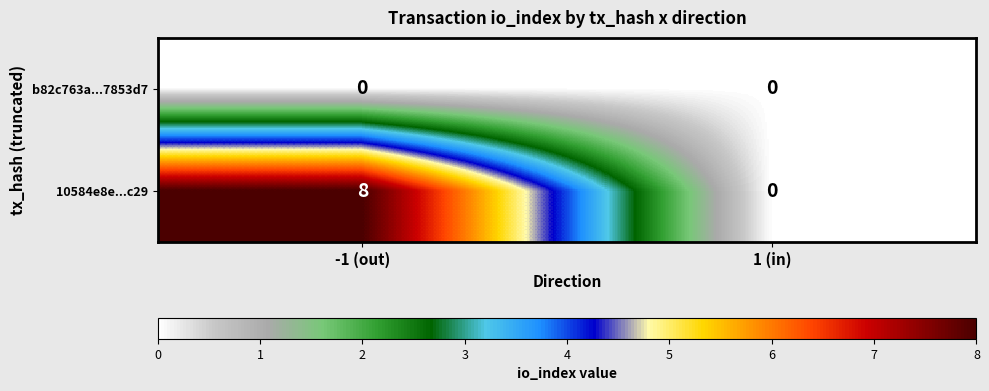

At which label does 10584e8e...c29 reach its peak?

-1 (out)